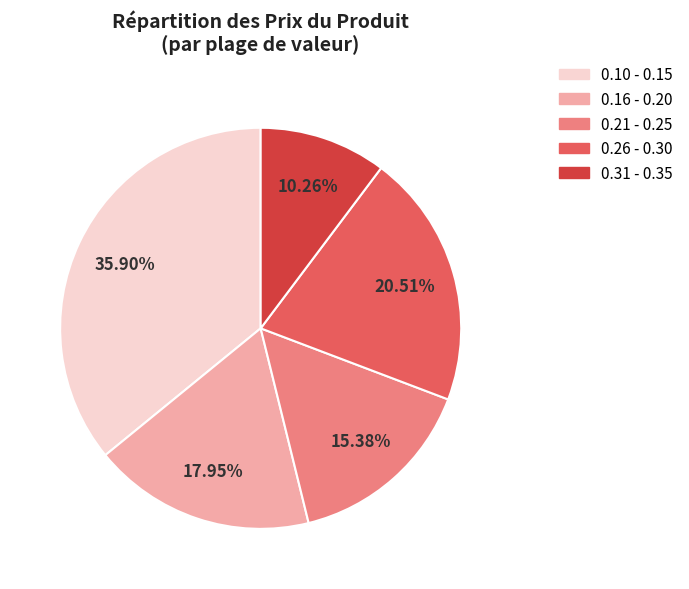

Is there a majority slice in this chart?

No